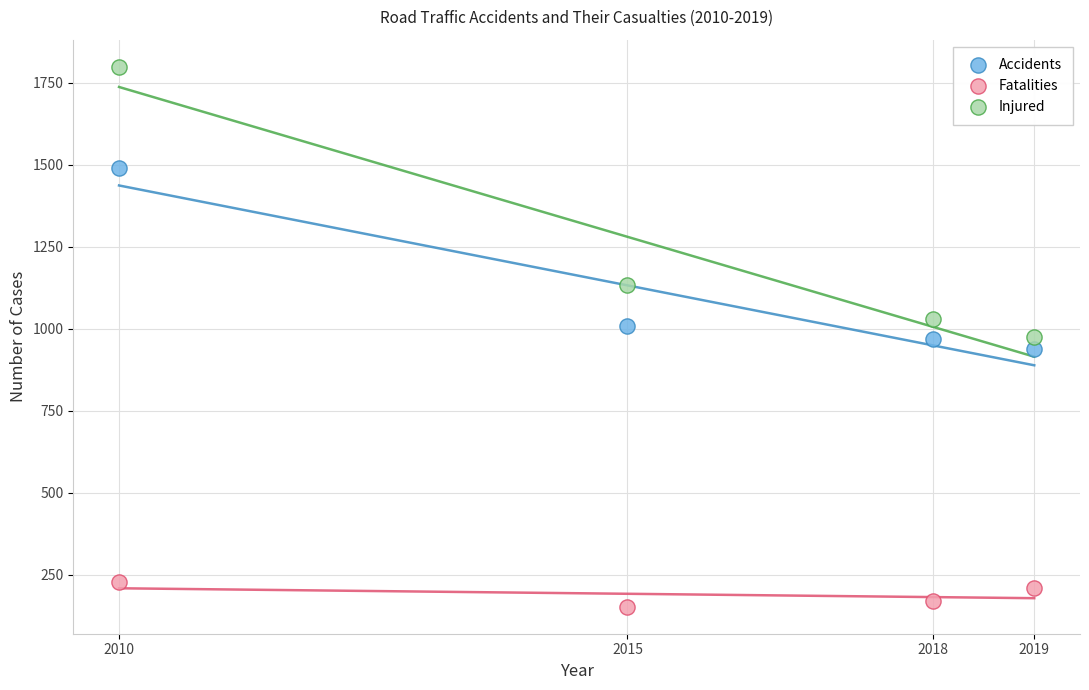

Which series has the widest spread of Y values?

Injured